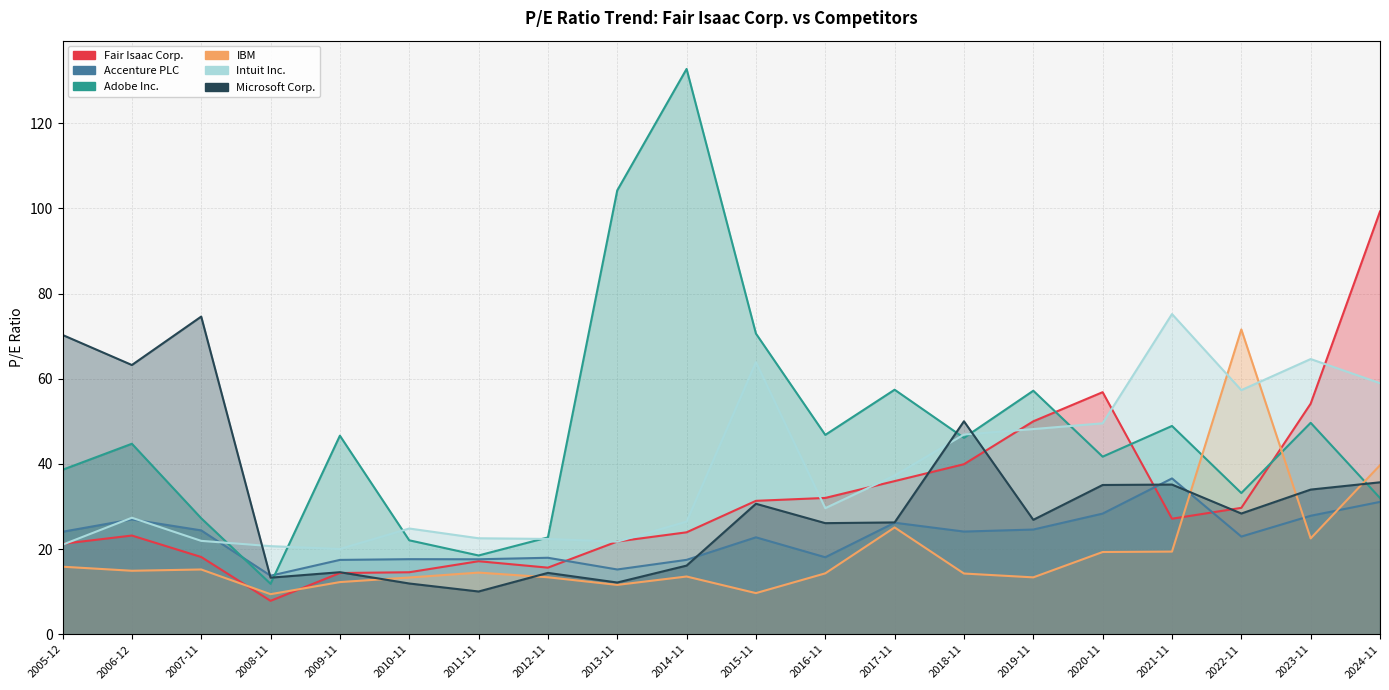

Between 2018-11 and 2015-11, which series saw the biggest shift?

Adobe Inc.